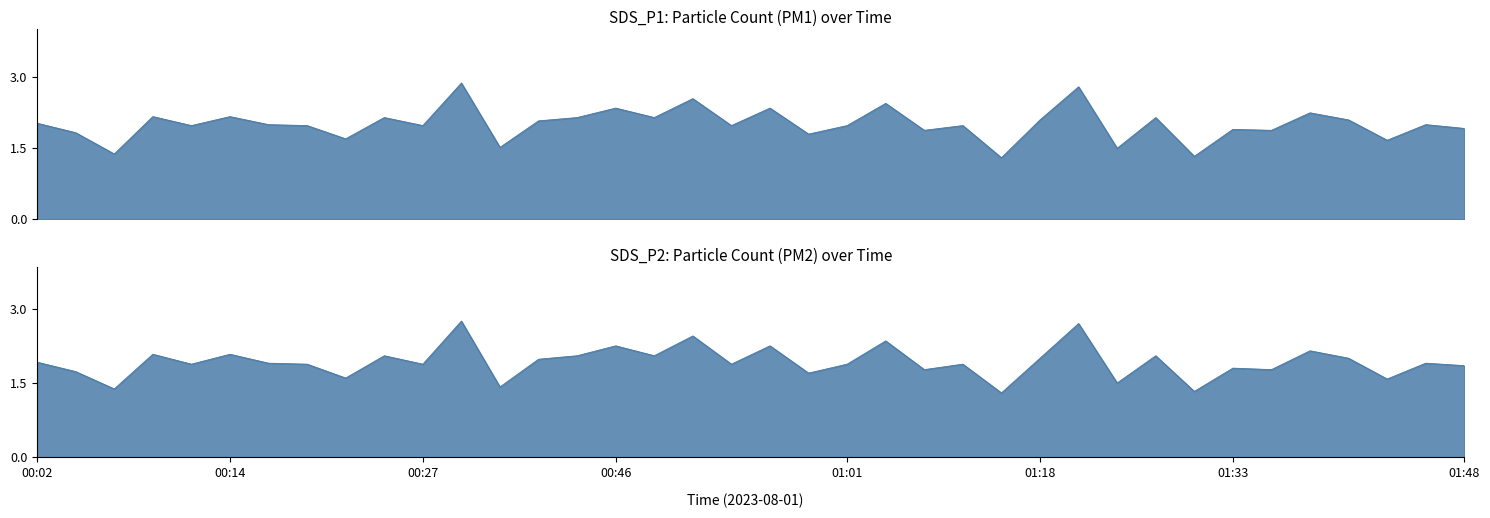

Is it true that SDS_P1 equals 1.8 at 20?

True